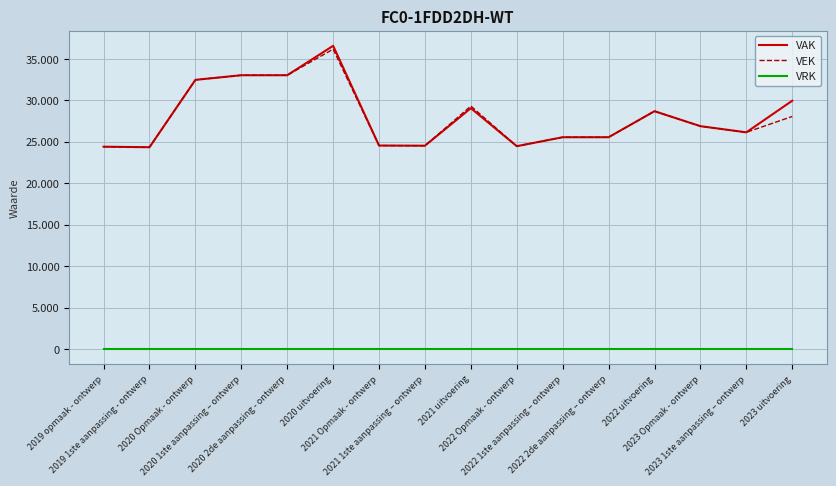

Is this an area chart (filled region under the line)?

No